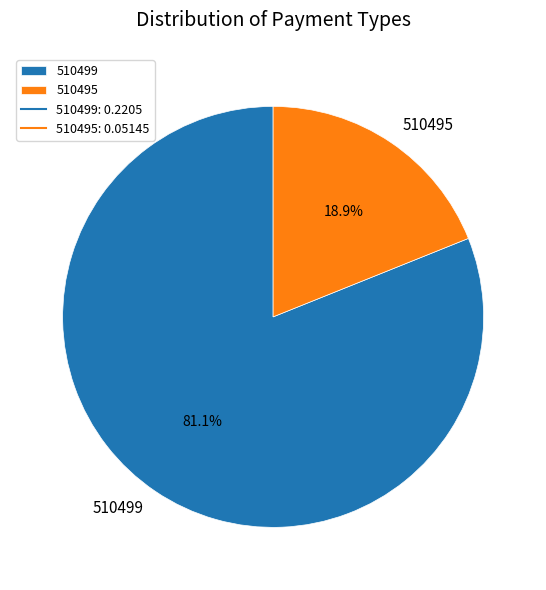

What percentage is the 510499 slice, to the nearest percent?

81%